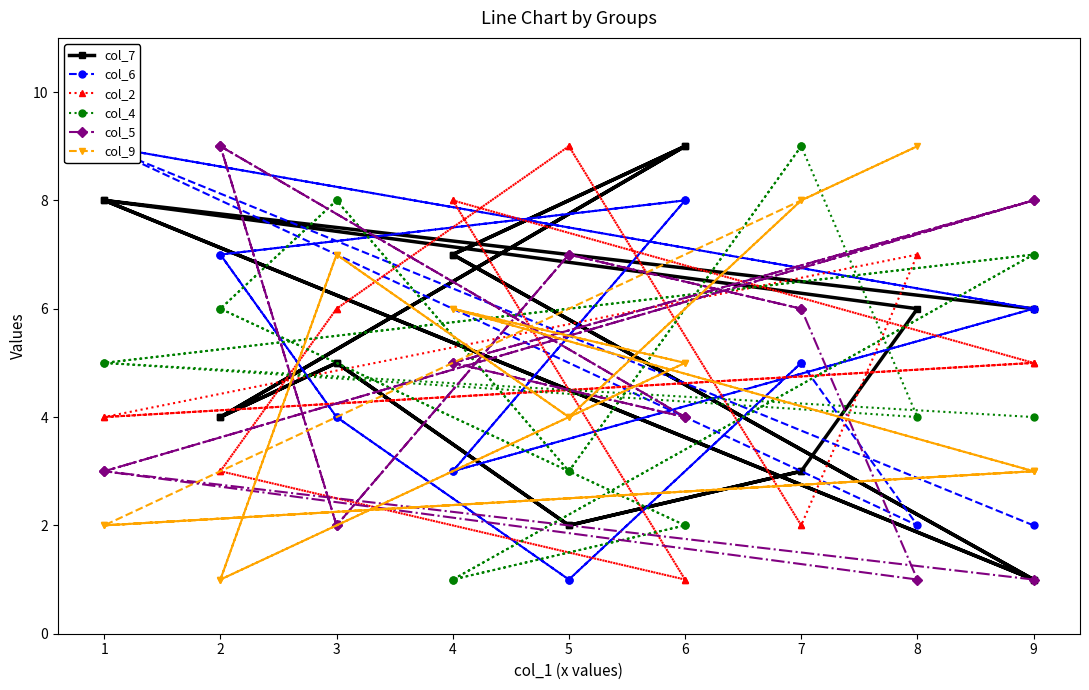

What are all the series names shown in the legend?

col_7, col_6, col_2, col_4, col_5, col_9